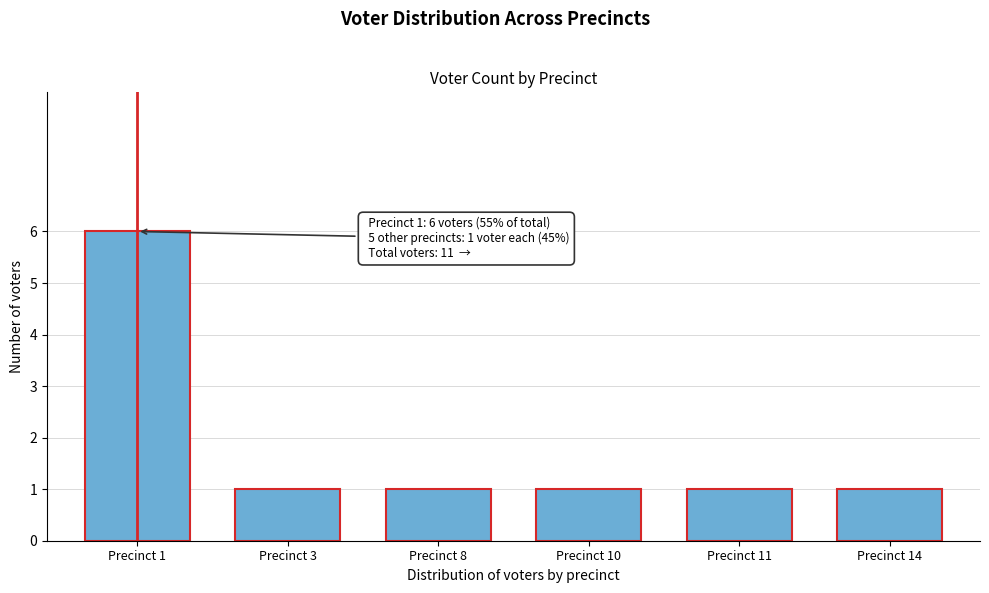

Reading left to right, transcribe all the data shown in this chart.

Precinct 1=6	Precinct 3=1	Precinct 8=1	Precinct 10=1	Precinct 11=1	Precinct 14=1